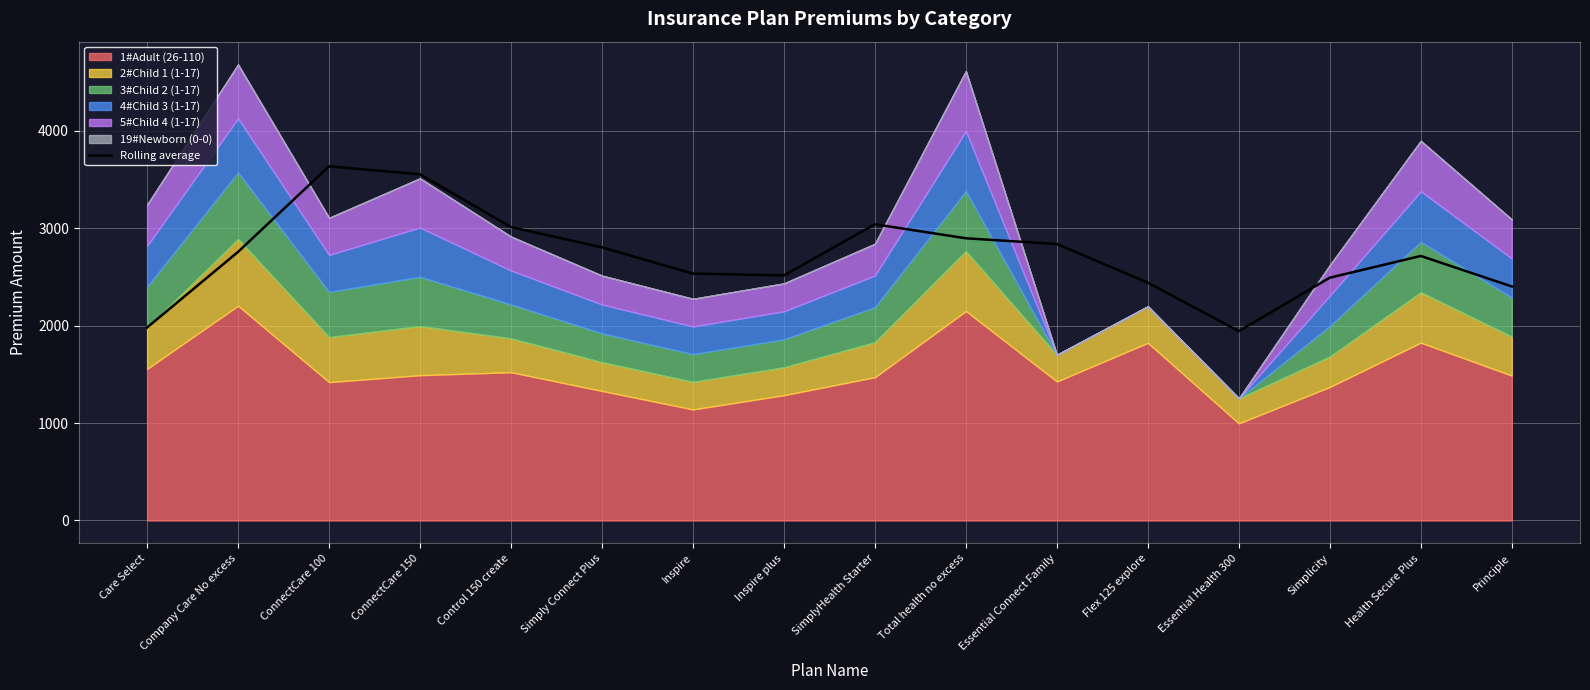

Where is the first local minimum?

Inspire plus